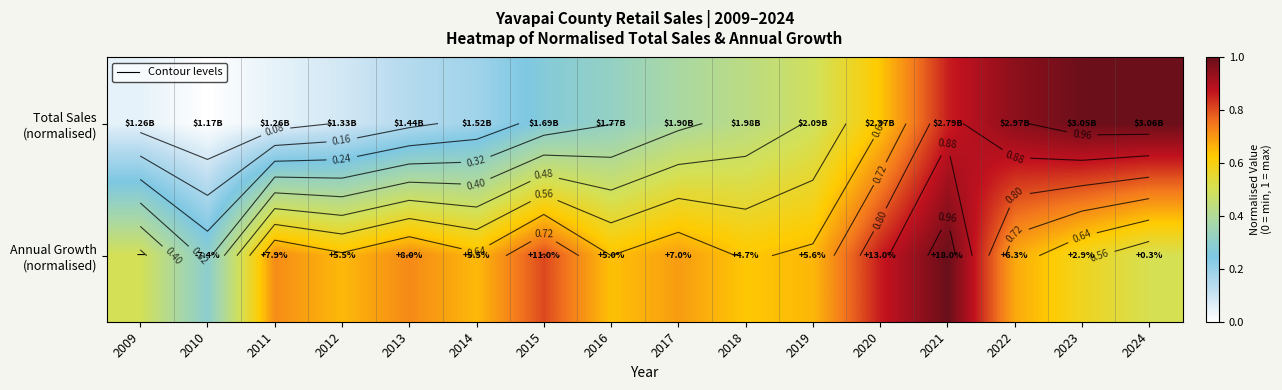

What is the spread (max minus min) of values at 2016?

0.3